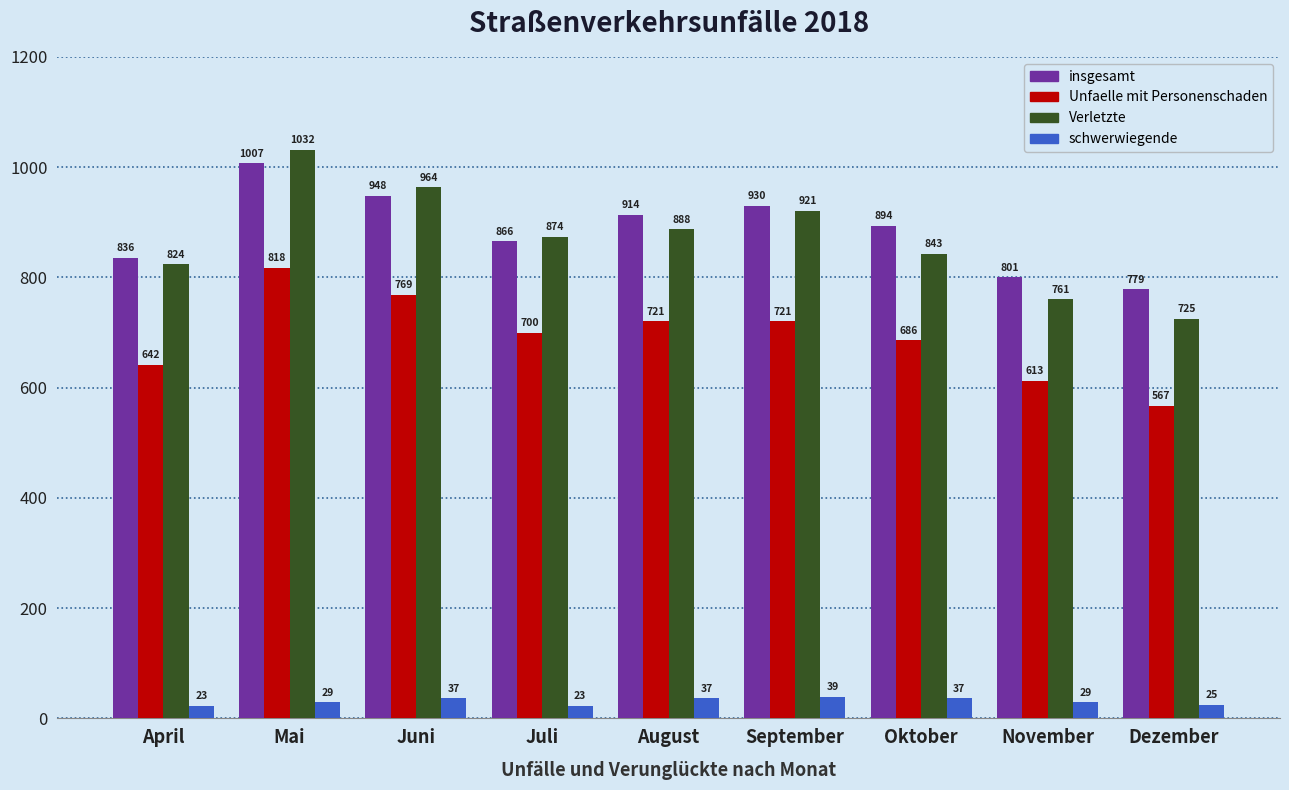

Reading right to left, transcribe all the data shown in this chart.

insgesamt: Dezember=779	November=801	Oktober=894	September=930	August=914	Juli=866	Juni=948	Mai=1007	April=836
Unfaelle mit Personenschaden: Dezember=567	November=613	Oktober=686	September=721	August=721	Juli=700	Juni=769	Mai=818	April=642
Verletzte: Dezember=725	November=761	Oktober=843	September=921	August=888	Juli=874	Juni=964	Mai=1032	April=824
schwerwiegende: Dezember=25	November=29	Oktober=37	September=39	August=37	Juli=23	Juni=37	Mai=29	April=23